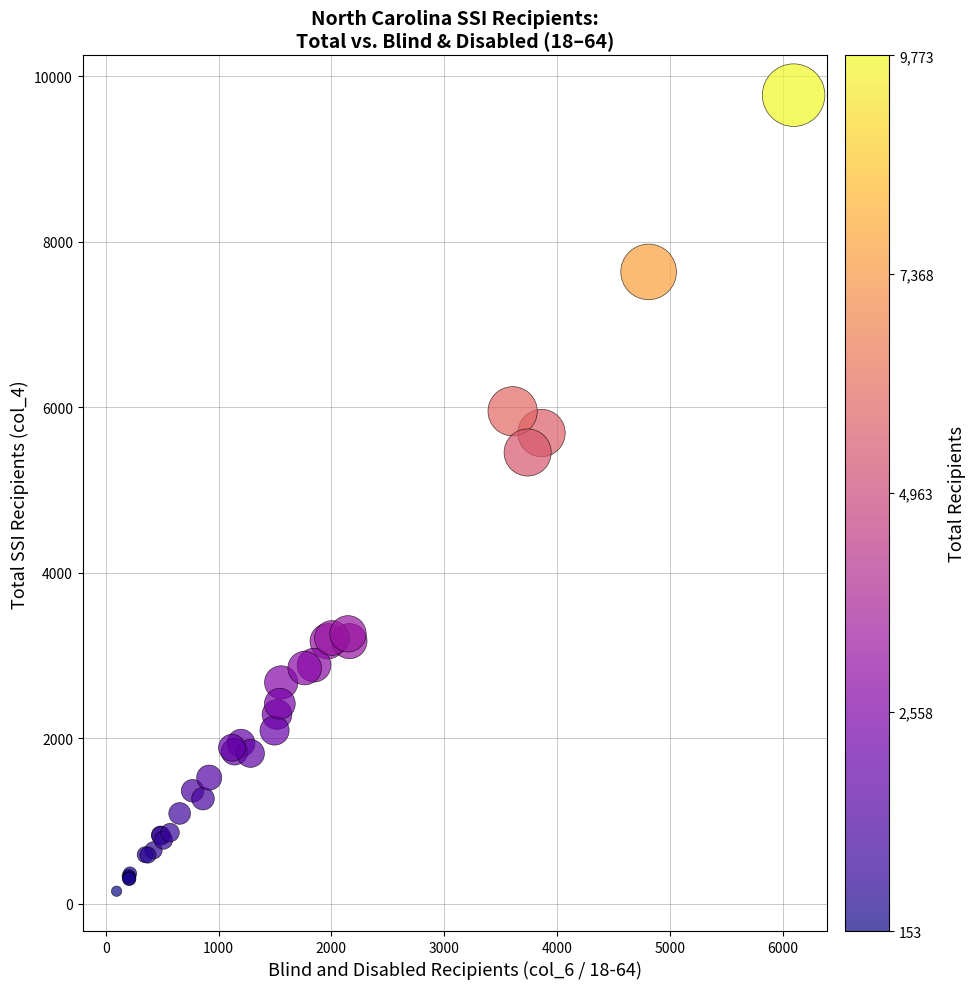

What Y value in the scatter plot is closest to 4963?

5455